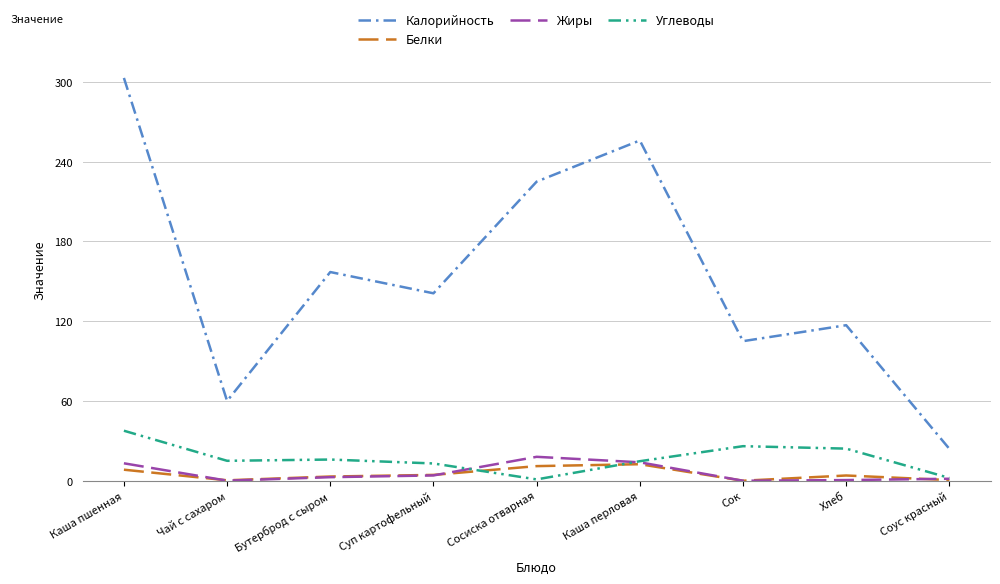

How many categories are shown in the chart?

9